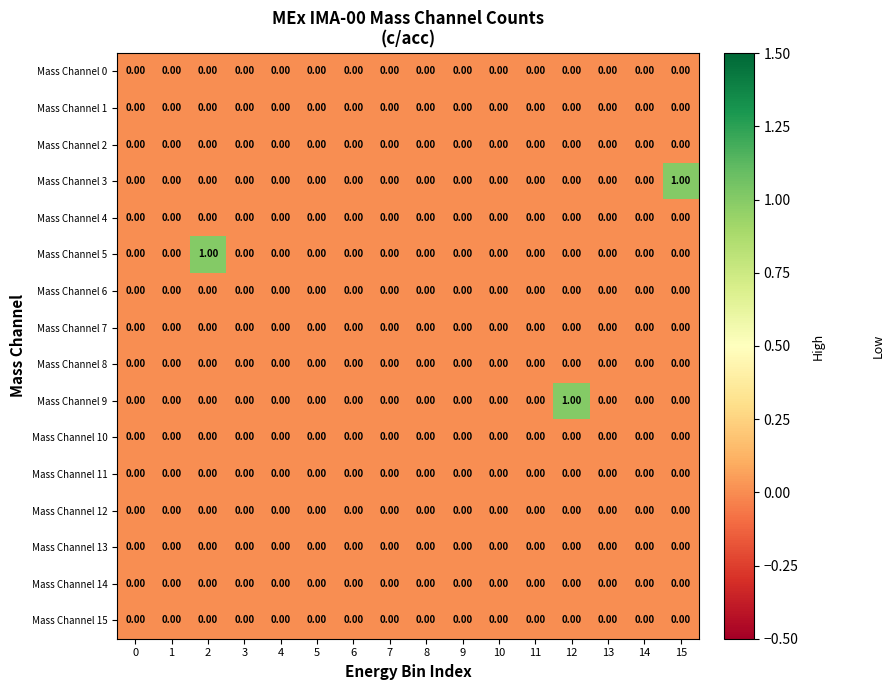

Reading left to right, transcribe all the data shown in this chart.

Mass Channel 0: 0=0	1=0	2=0	3=0	4=0	5=0	6=0	7=0	8=0	9=0	10=0	11=0	12=0	13=0	14=0	15=0
Mass Channel 1: 0=0	1=0	2=0	3=0	4=0	5=0	6=0	7=0	8=0	9=0	10=0	11=0	12=0	13=0	14=0	15=0
Mass Channel 2: 0=0	1=0	2=0	3=0	4=0	5=0	6=0	7=0	8=0	9=0	10=0	11=0	12=0	13=0	14=0	15=0
Mass Channel 3: 0=0	1=0	2=0	3=0	4=0	5=0	6=0	7=0	8=0	9=0	10=0	11=0	12=0	13=0	14=0	15=1
Mass Channel 4: 0=0	1=0	2=0	3=0	4=0	5=0	6=0	7=0	8=0	9=0	10=0	11=0	12=0	13=0	14=0	15=0
Mass Channel 5: 0=0	1=0	2=1	3=0	4=0	5=0	6=0	7=0	8=0	9=0	10=0	11=0	12=0	13=0	14=0	15=0
Mass Channel 6: 0=0	1=0	2=0	3=0	4=0	5=0	6=0	7=0	8=0	9=0	10=0	11=0	12=0	13=0	14=0	15=0
Mass Channel 7: 0=0	1=0	2=0	3=0	4=0	5=0	6=0	7=0	8=0	9=0	10=0	11=0	12=0	13=0	14=0	15=0
Mass Channel 8: 0=0	1=0	2=0	3=0	4=0	5=0	6=0	7=0	8=0	9=0	10=0	11=0	12=0	13=0	14=0	15=0
Mass Channel 9: 0=0	1=0	2=0	3=0	4=0	5=0	6=0	7=0	8=0	9=0	10=0	11=0	12=1	13=0	14=0	15=0
Mass Channel 10: 0=0	1=0	2=0	3=0	4=0	5=0	6=0	7=0	8=0	9=0	10=0	11=0	12=0	13=0	14=0	15=0
Mass Channel 11: 0=0	1=0	2=0	3=0	4=0	5=0	6=0	7=0	8=0	9=0	10=0	11=0	12=0	13=0	14=0	15=0
Mass Channel 12: 0=0	1=0	2=0	3=0	4=0	5=0	6=0	7=0	8=0	9=0	10=0	11=0	12=0	13=0	14=0	15=0
Mass Channel 13: 0=0	1=0	2=0	3=0	4=0	5=0	6=0	7=0	8=0	9=0	10=0	11=0	12=0	13=0	14=0	15=0
Mass Channel 14: 0=0	1=0	2=0	3=0	4=0	5=0	6=0	7=0	8=0	9=0	10=0	11=0	12=0	13=0	14=0	15=0
Mass Channel 15: 0=0	1=0	2=0	3=0	4=0	5=0	6=0	7=0	8=0	9=0	10=0	11=0	12=0	13=0	14=0	15=0